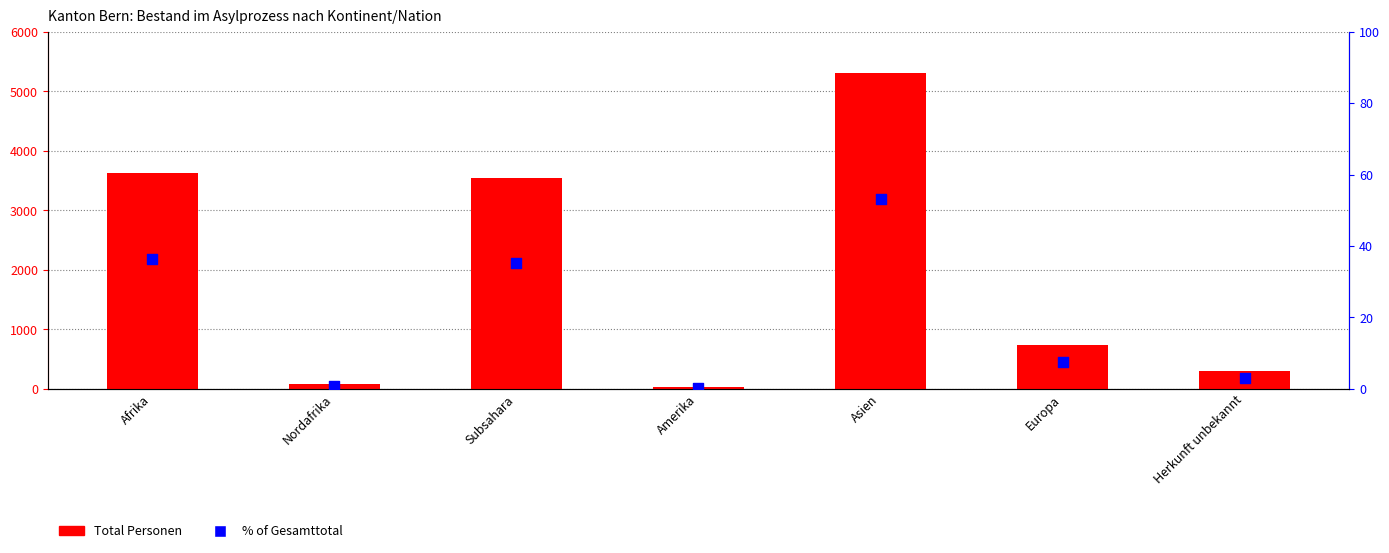

At which category is the sum across all series the highest?

Asien